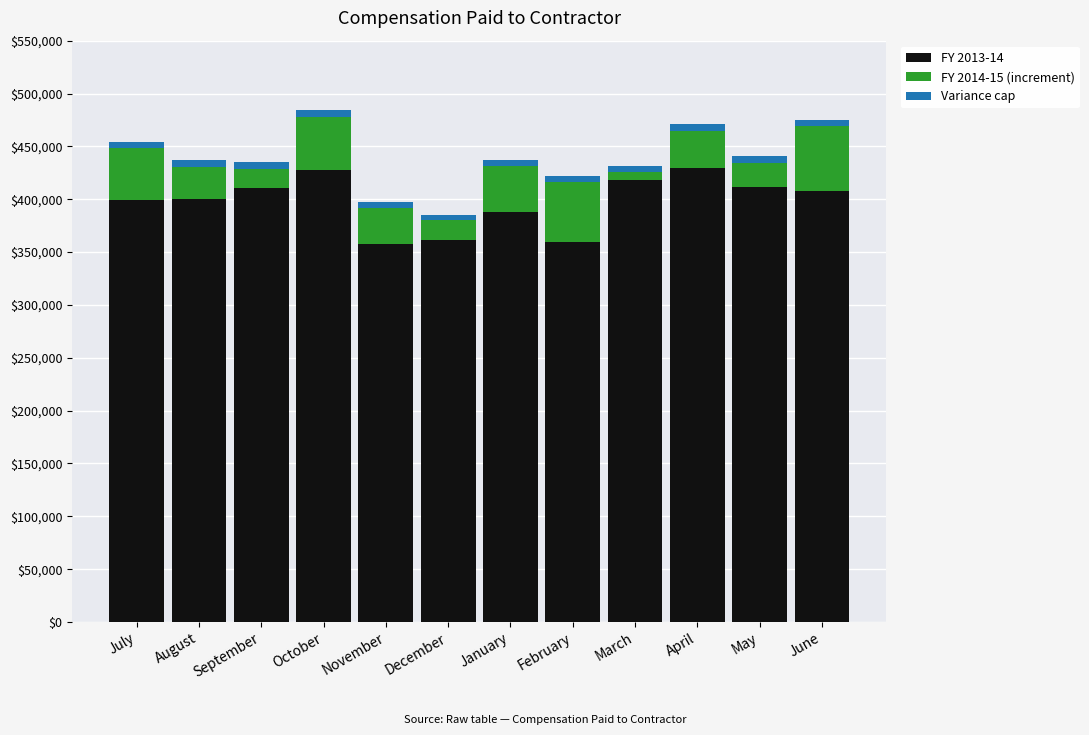

What is the minimum value for FY 2013-14?

357976.7